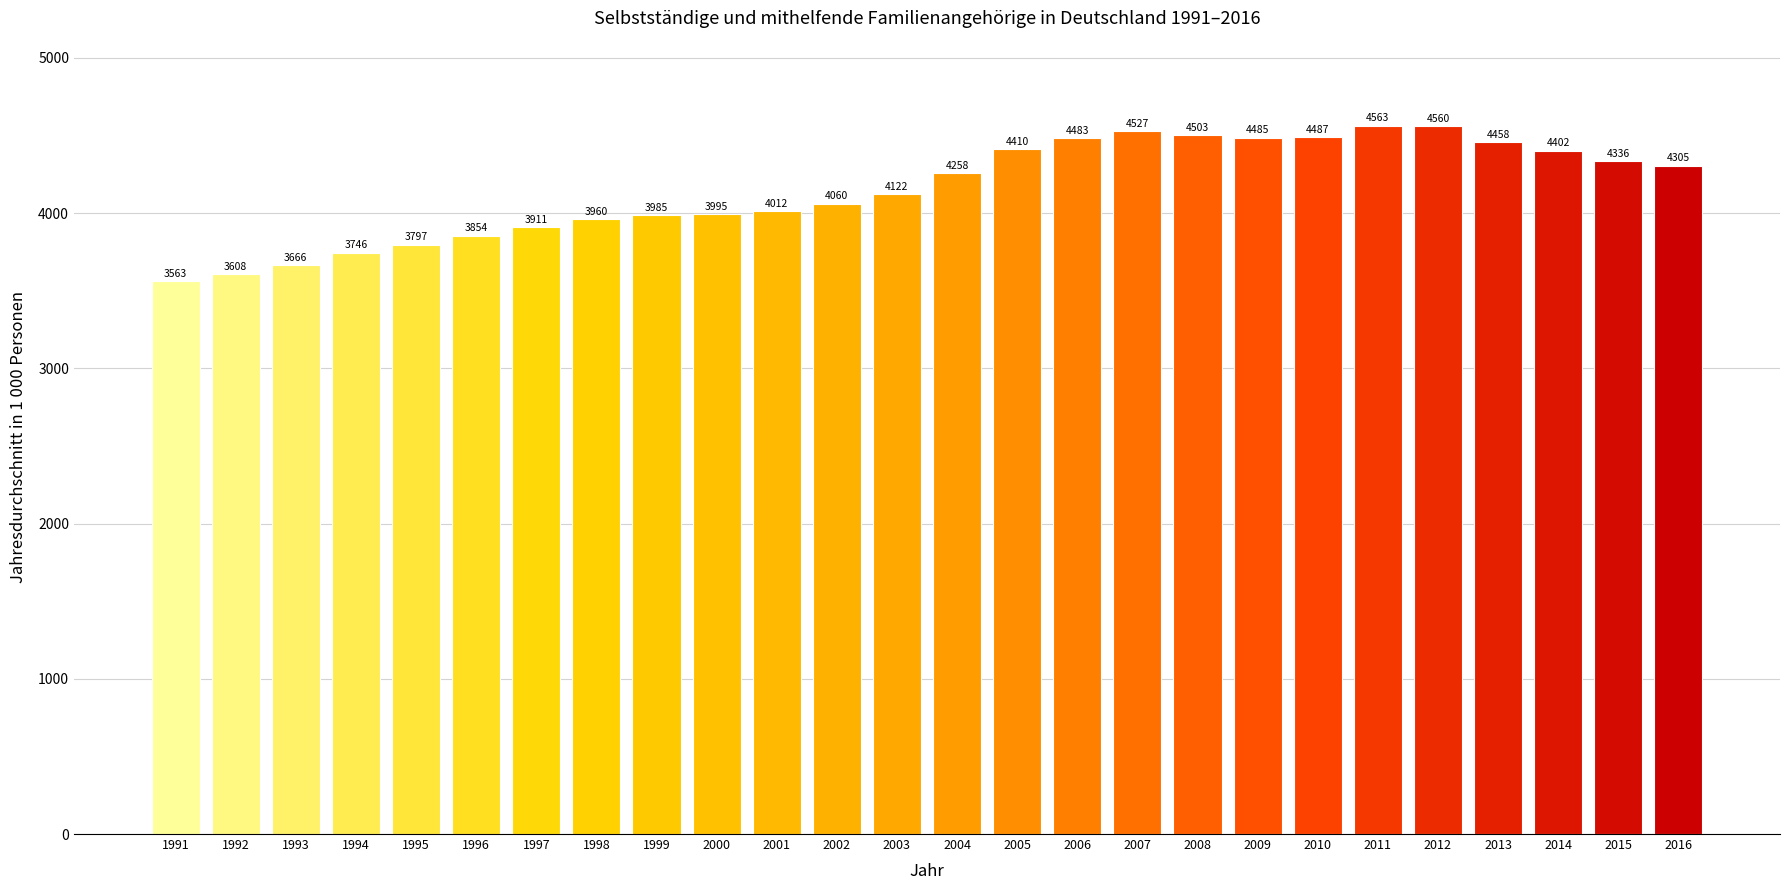

Rank the categories by value from lowest to highest.

1991, 1992, 1993, 1994, 1995, 1996, 1997, 1998, 1999, 2000, 2001, 2002, 2003, 2004, 2016, 2015, 2014, 2005, 2013, 2006, 2009, 2010, 2008, 2007, 2012, 2011